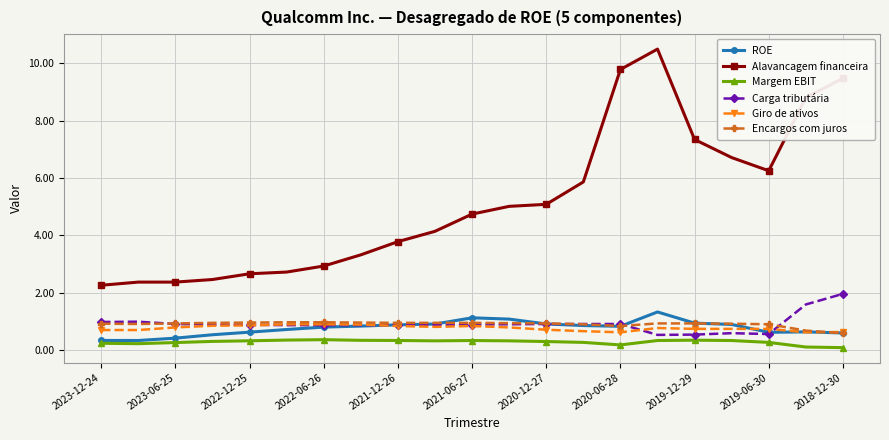

Which series has the widest spread of values?

Alavancagem financeira